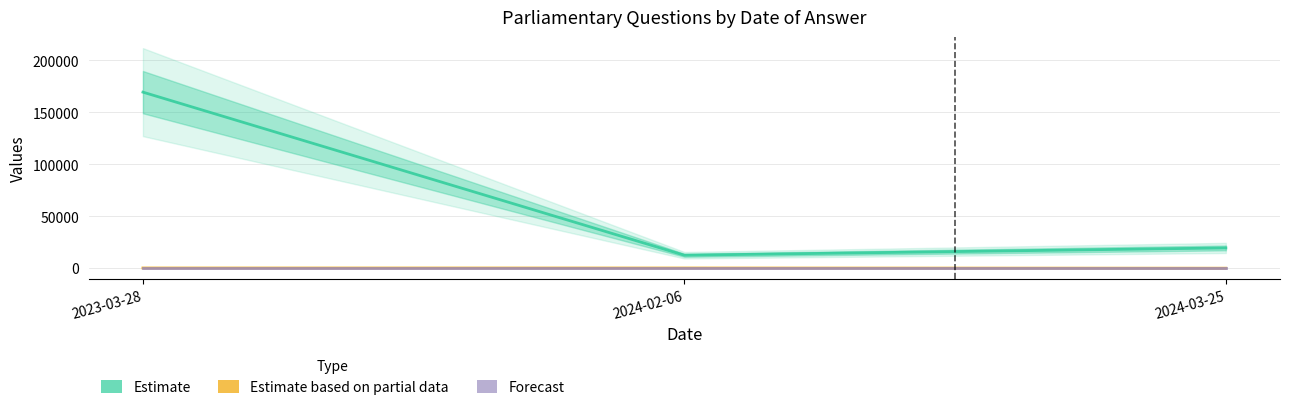

What is the sum of all Estimate values?

201444